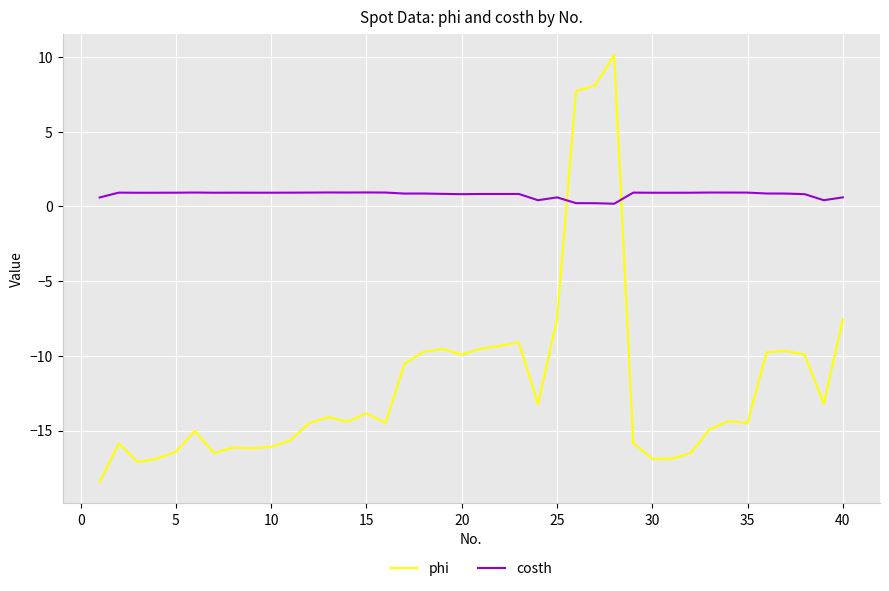

Which series has the widest spread of values?

phi